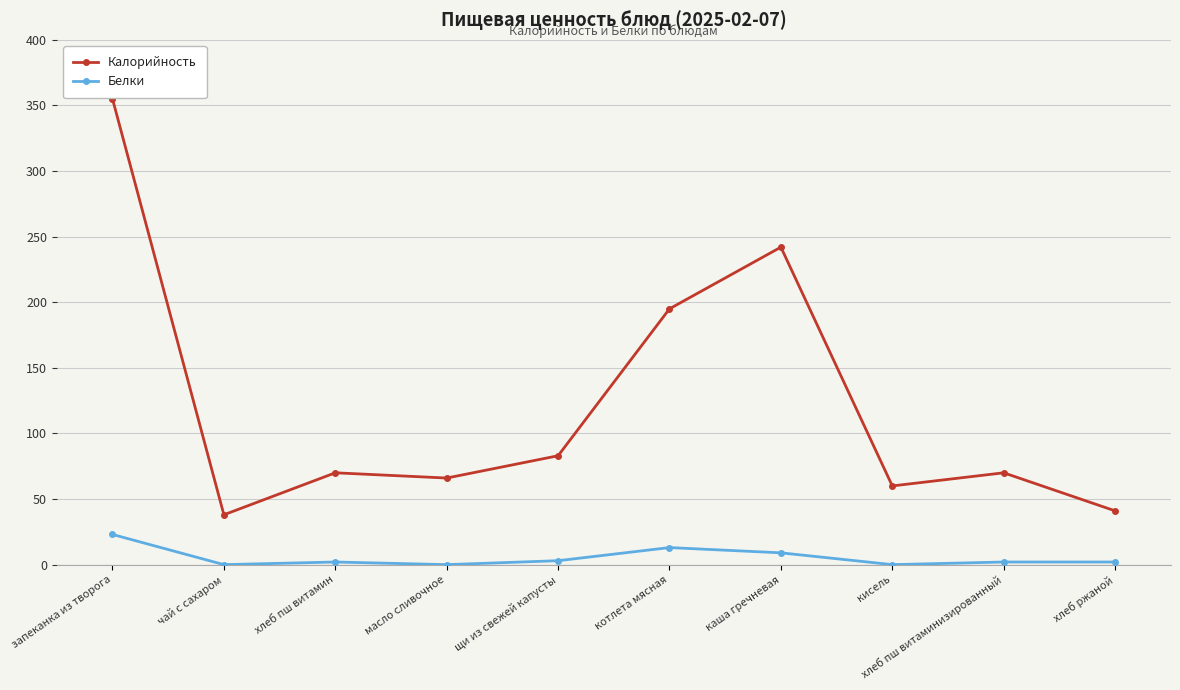

Is the value of Калорийность at хлеб ржаной greater than the value of Белки at щи из свежей капусты?

Yes